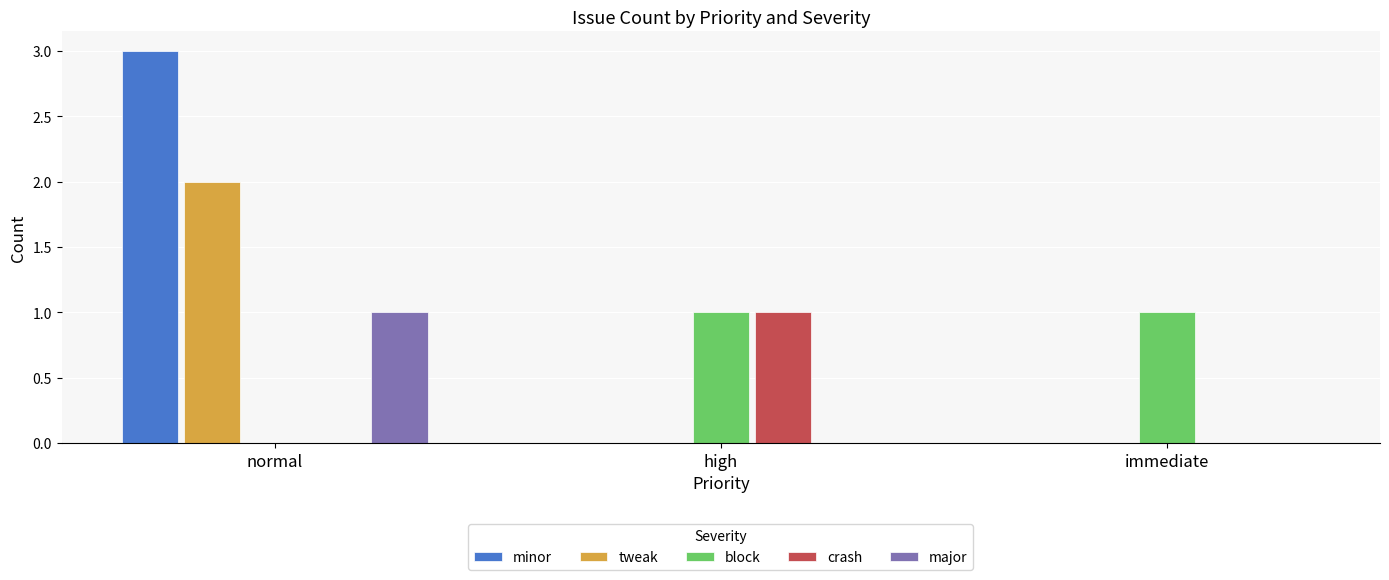

Is it true that block equals -1 at normal?

False